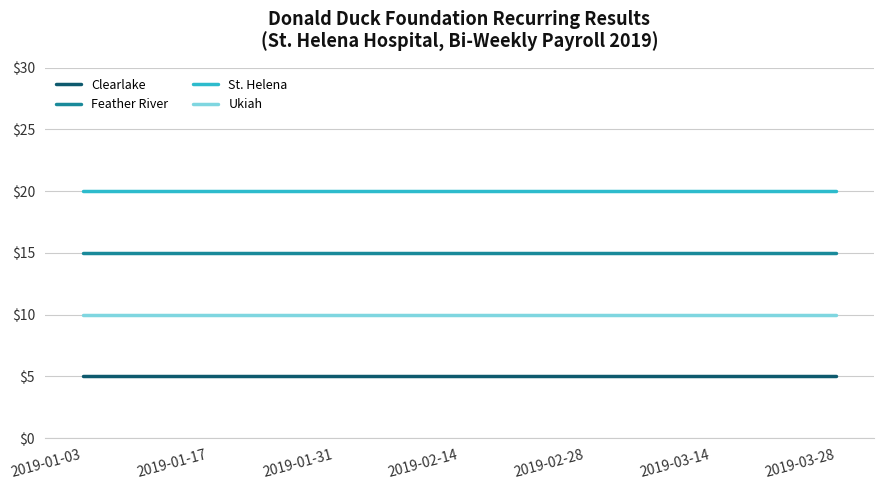

Is the value of Feather River at 2019-01-31 greater than the value of St. Helena at 2019-02-28?

No